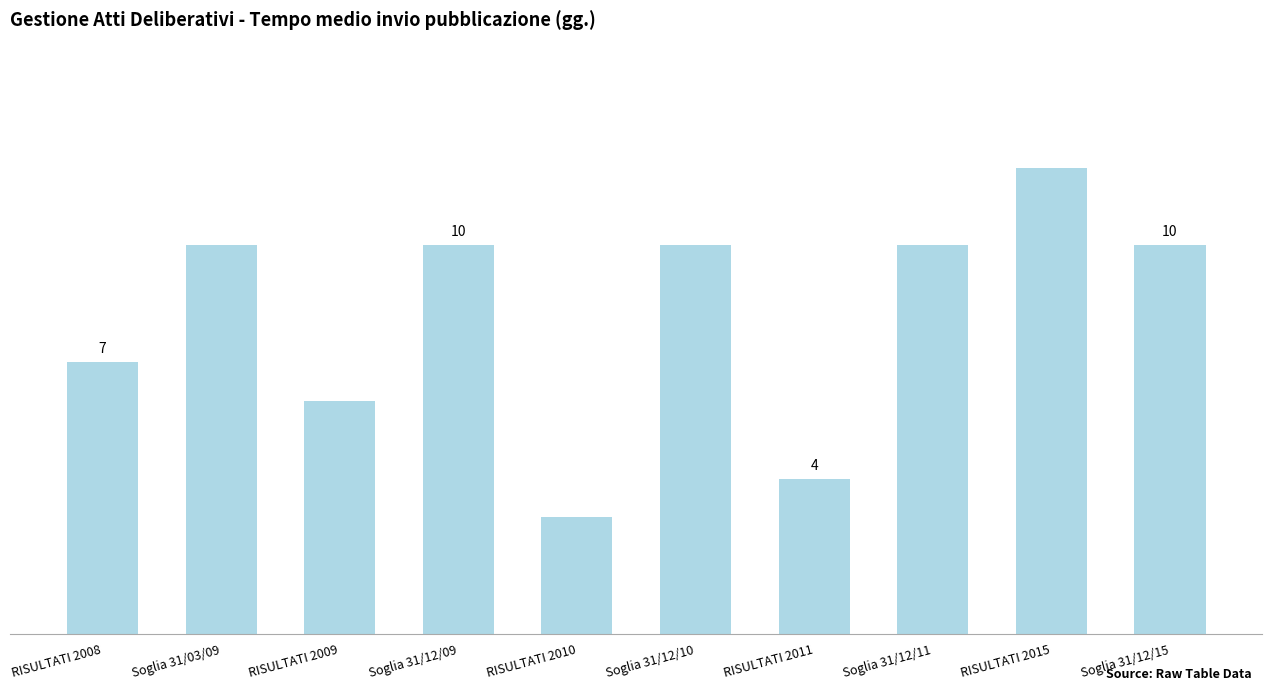

Reading left to right, list all the values displayed in this chart.

RISULTATI 2008=7	Soglia 31/03/09=10	RISULTATI 2009=6	Soglia 31/12/09=10	RISULTATI 2010=3	Soglia 31/12/10=10	RISULTATI 2011=4	Soglia 31/12/11=10	RISULTATI 2015=12	Soglia 31/12/15=10